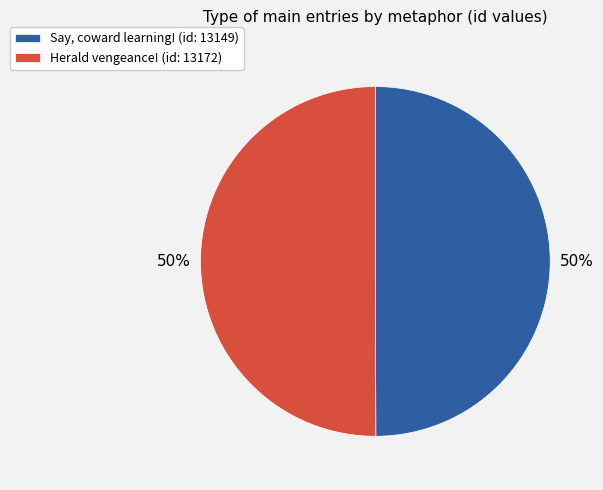

Do Say, coward learning! (id: 13149) and Herald vengeance! (id: 13172) together represent more than half of the pie?

Yes